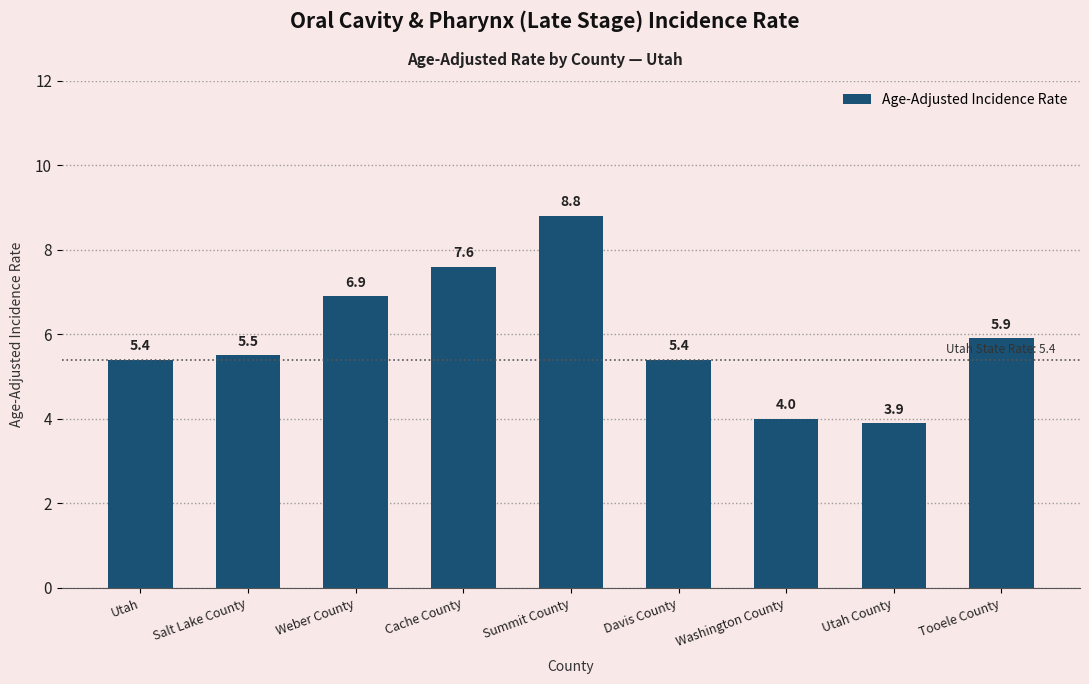

Which label corresponds to the smallest value in the chart?

Utah County